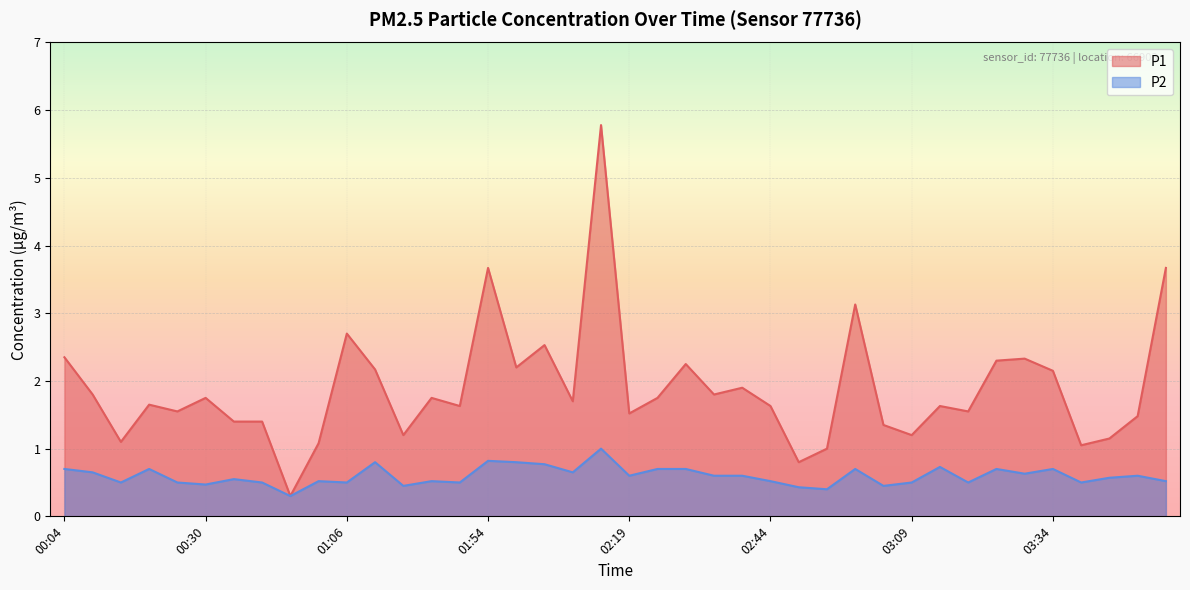

In P2, how many points are lower than both neighbors (excluding endpoints)?

13